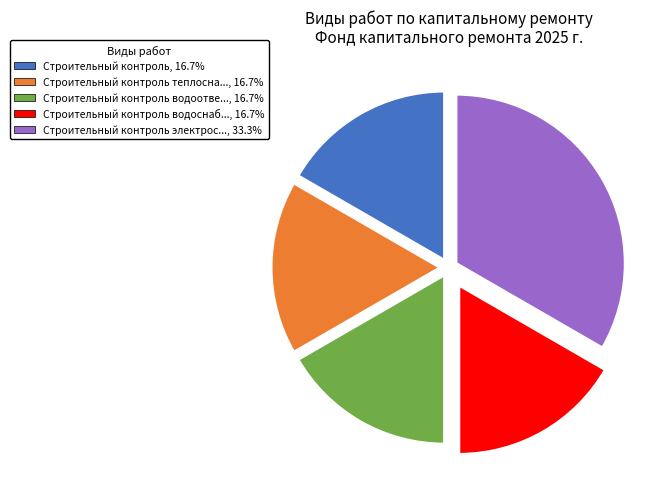

Does any single category account for the majority?

No